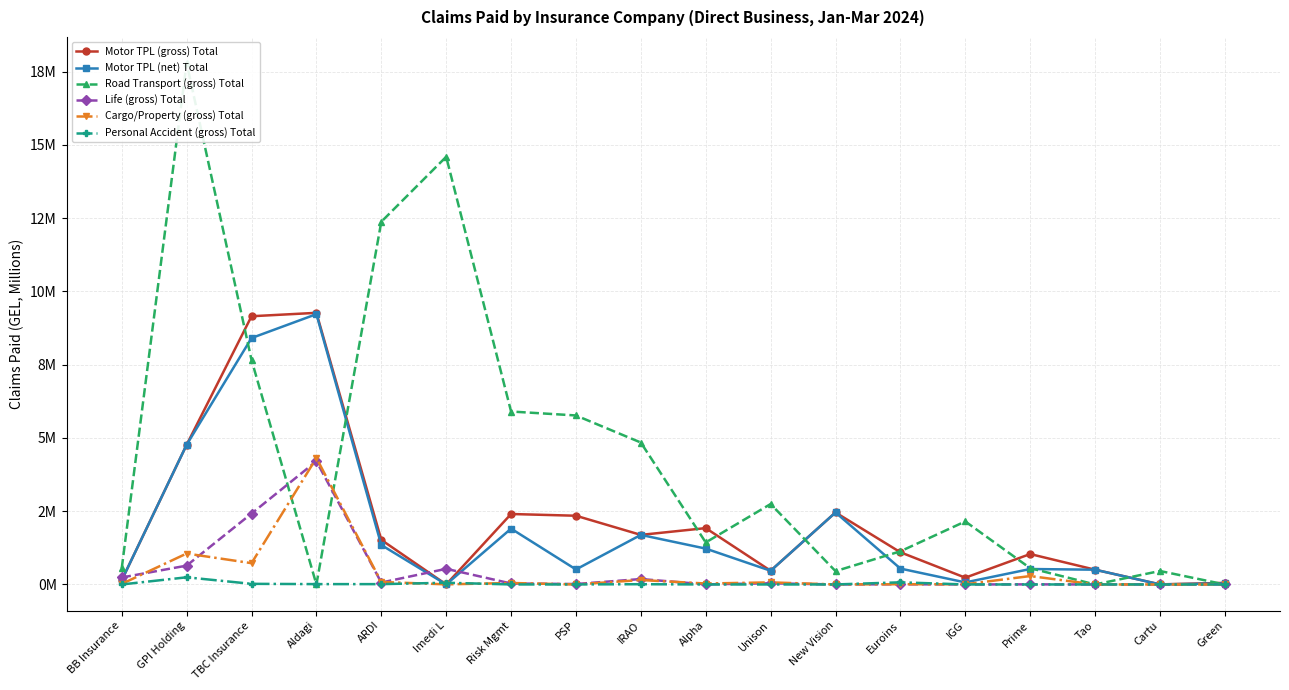

Where is Life (gross) Total nearest to the value 2?

TBC Insurance